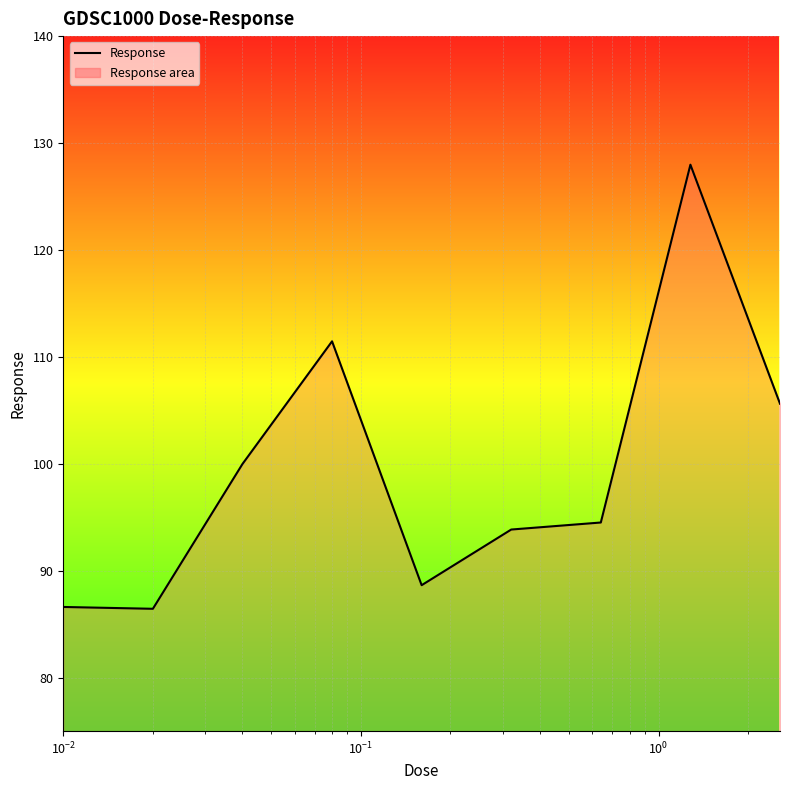

What is the maximum value shown in the chart?

128.0